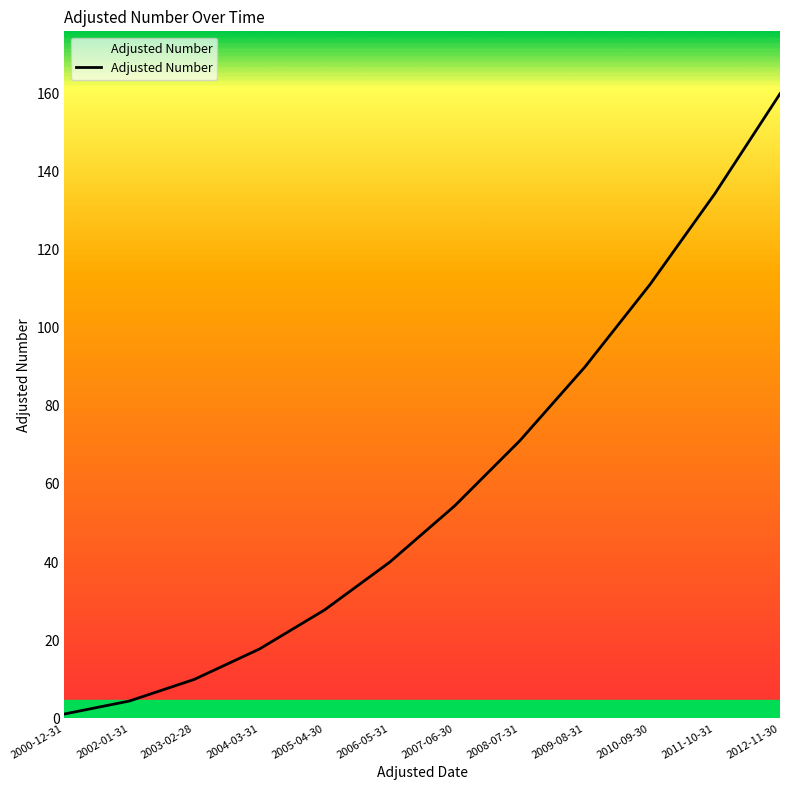

At which category does the chart reach its peak across all series?

2012-11-30